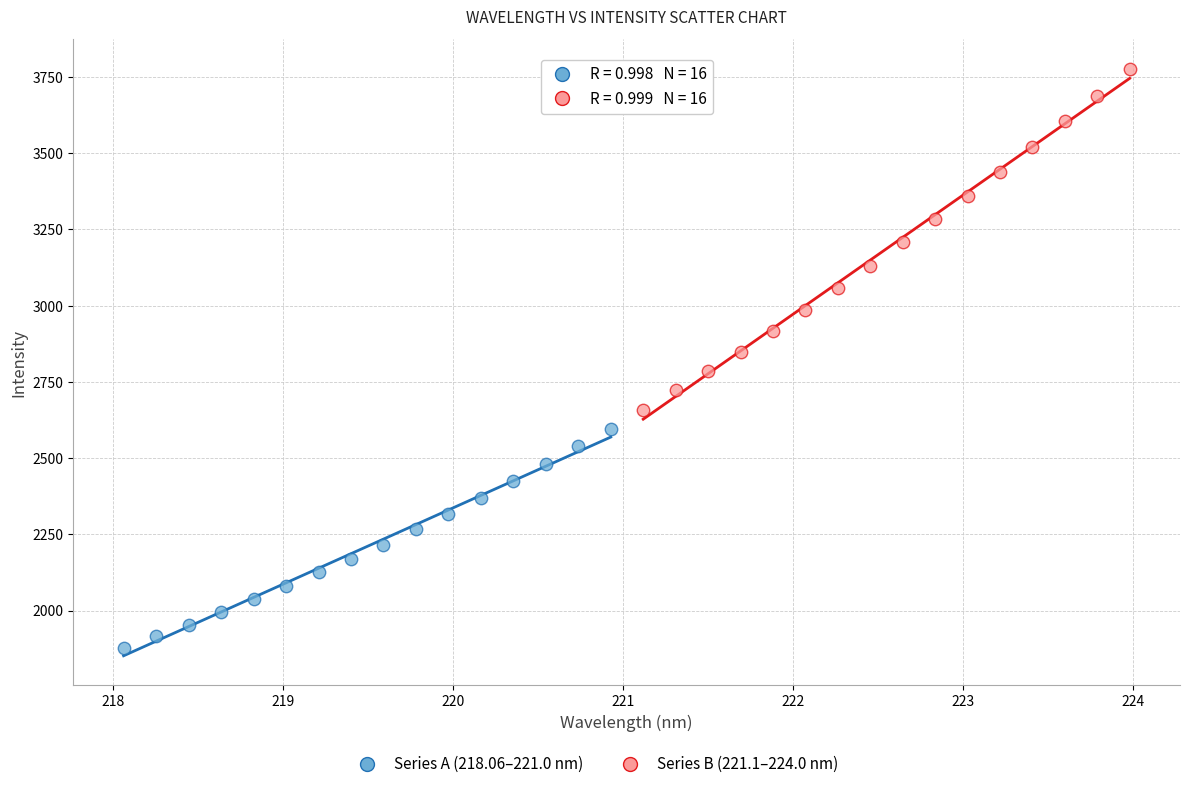

Which series contains the lowest Y value?

Series A (218.06–221.0 nm)